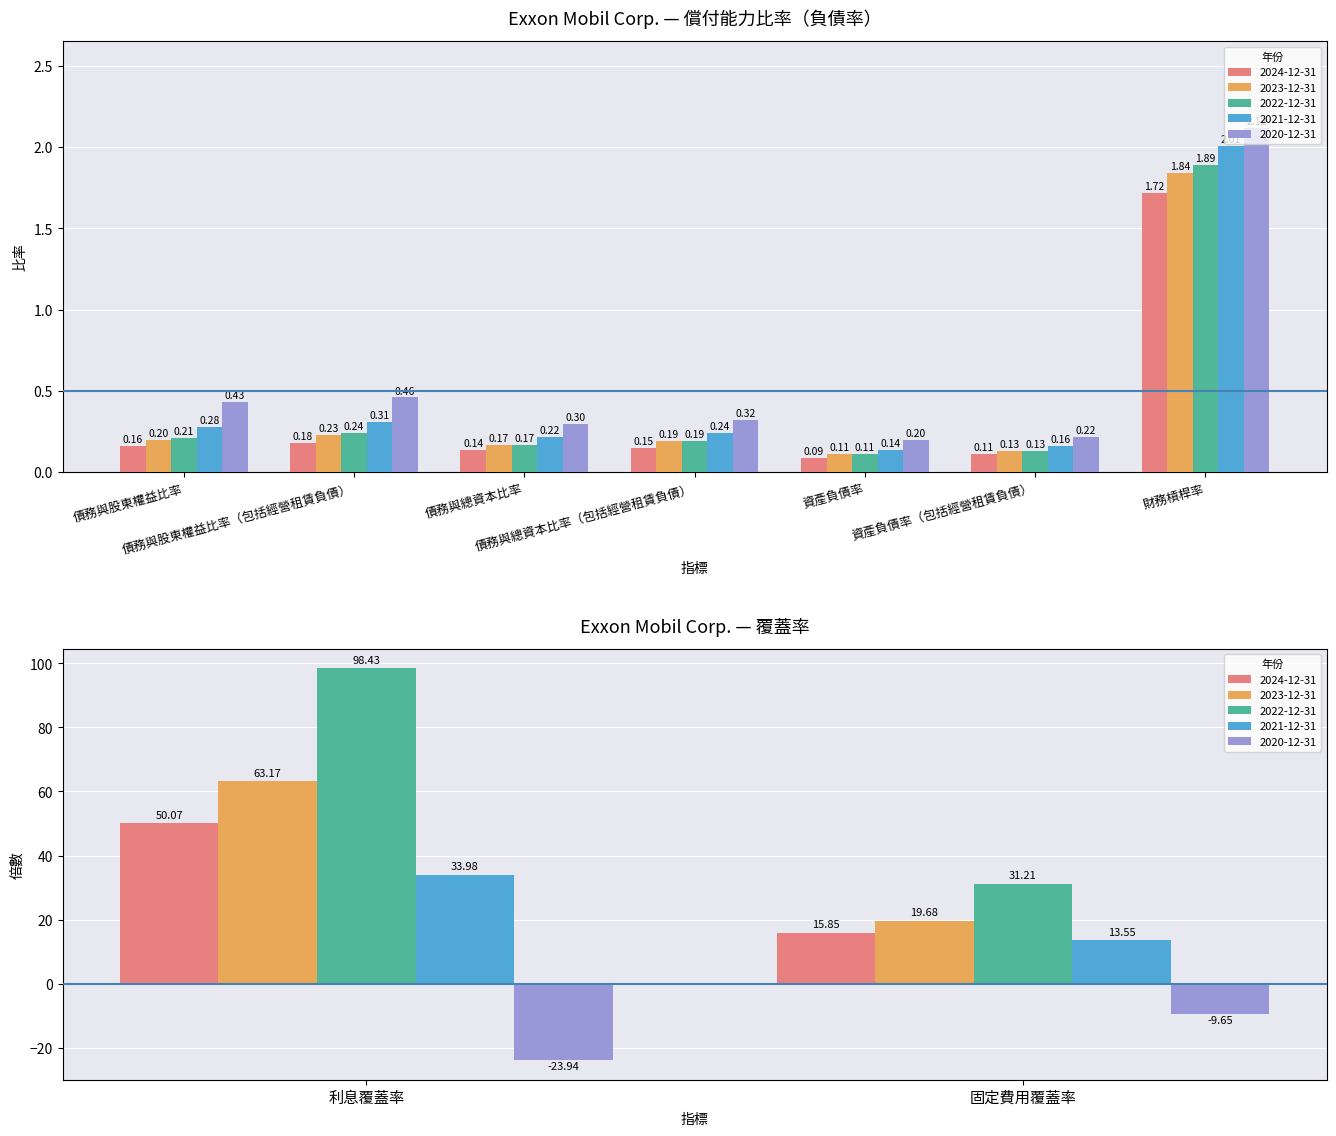

Is it true that 2021-12-31 equals 0.3 at 債務與股東權益比率?

True